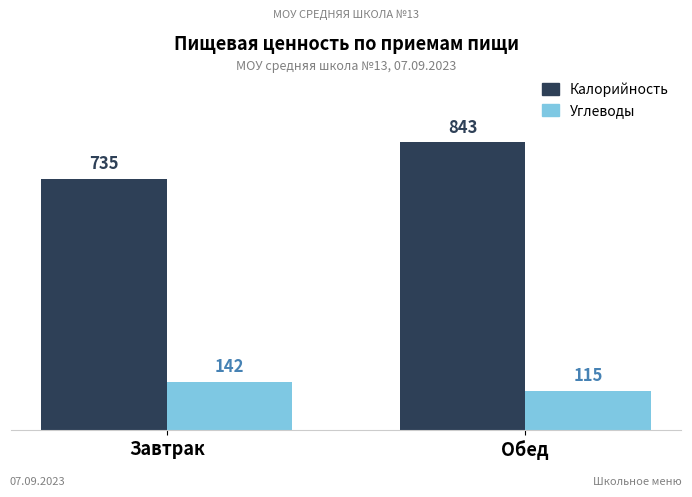

Which series changed the most between Завтрак and Обед?

Калорийность